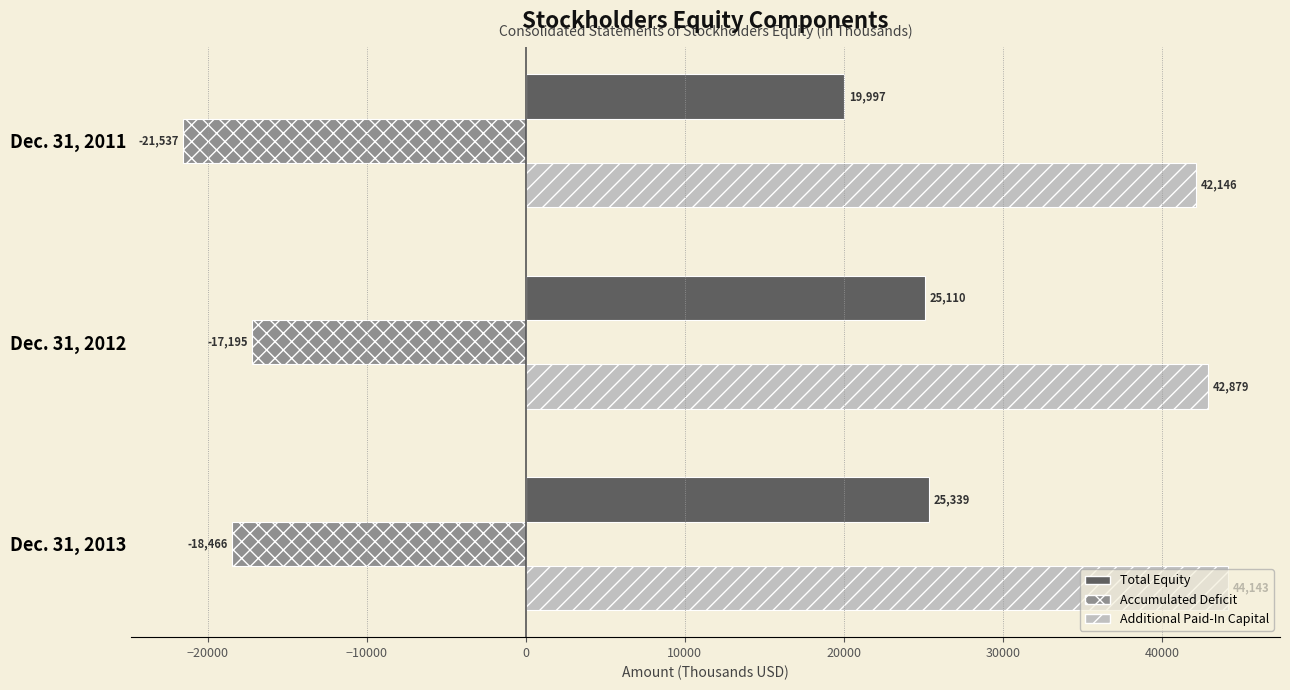

List the labels in order of Total Equity value, largest first.

Dec. 31, 2013, Dec. 31, 2012, Dec. 31, 2011